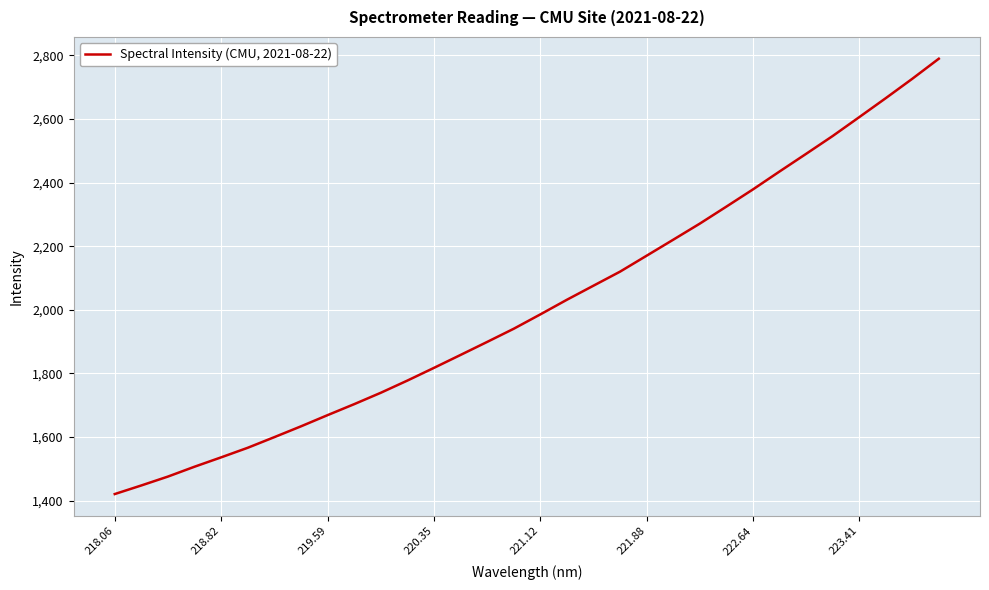

Does the chart display data point markers on the line(s)?

No